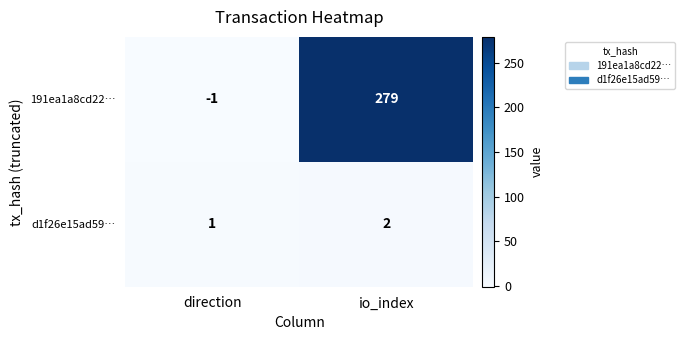

Between direction and io_index, which series saw the biggest shift?

191ea1a8cd22…